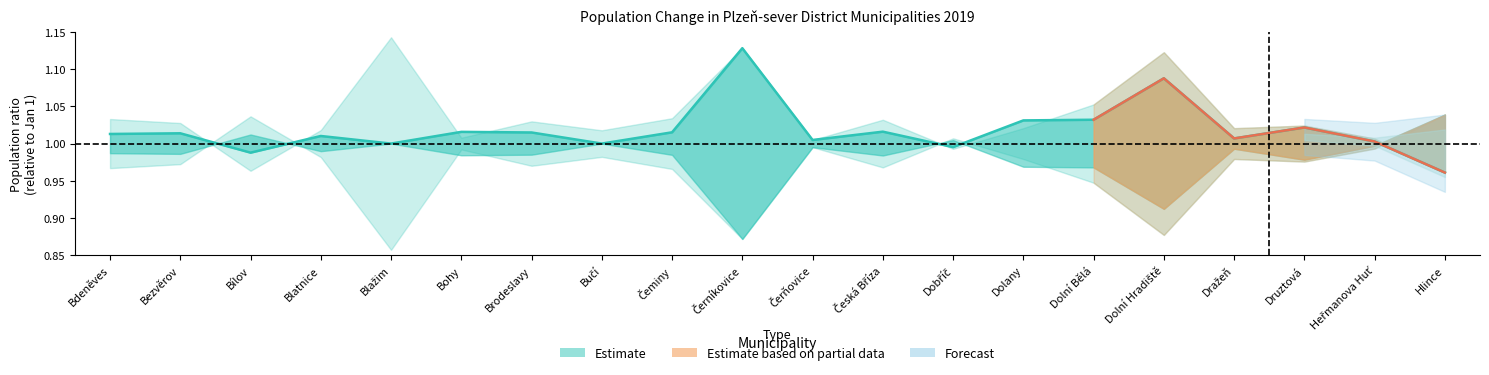

List the labels in order of value, largest first.

Černíkovice, Dolní Hradiště, Dolní Bělá, Dolany, Druztová, Česká Bříza, Bohy, Čeminy, Brodeslavy, Bezvěrov, Bdeněves, Blatnice, Dražeň, Čerňovice, Heřmanova Huť, Blažim, Bučí, Dobříč, Bílov, Hlince